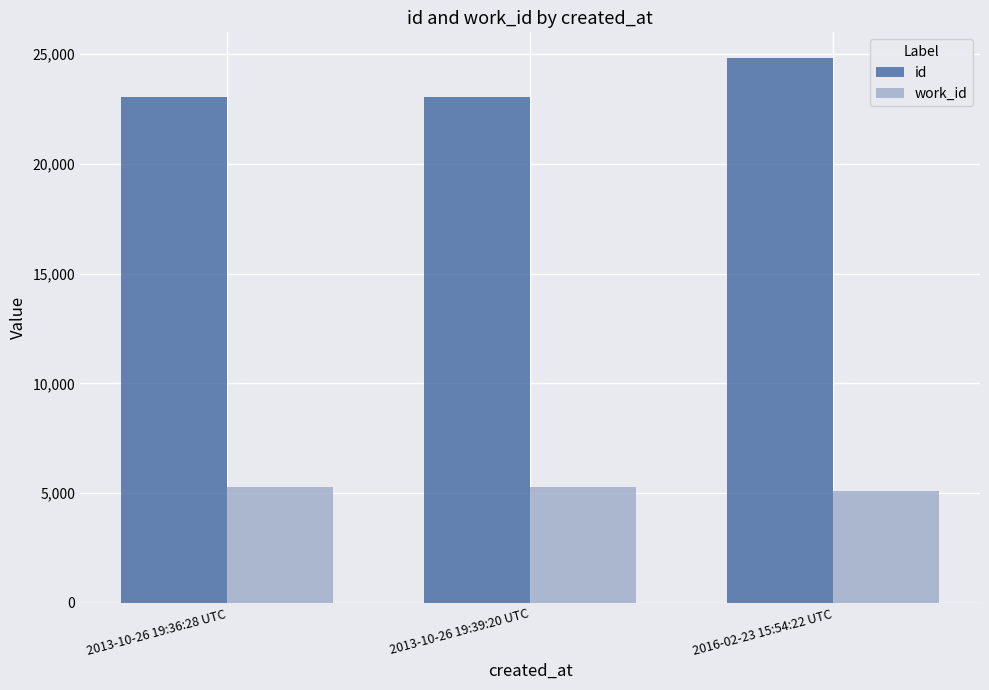

At how many categories does at least one series exceed 6376?

3